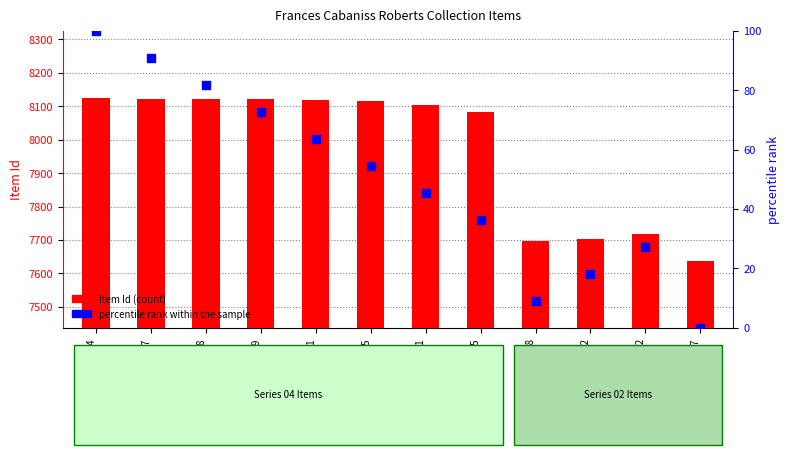

What is the total value across all series at r04a09-04?

789.0